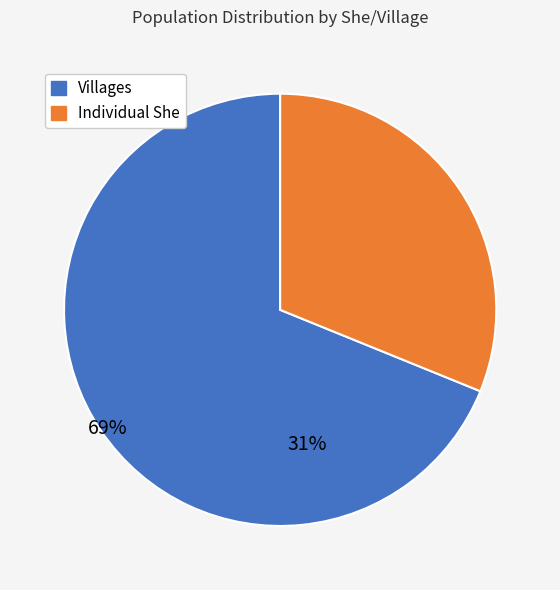

Is there a majority slice in this chart?

Yes